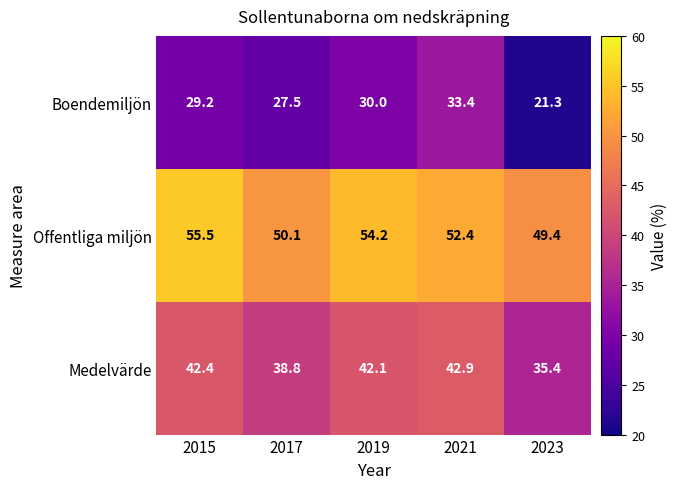

At which label is Medelvärde closest to 39?

2017